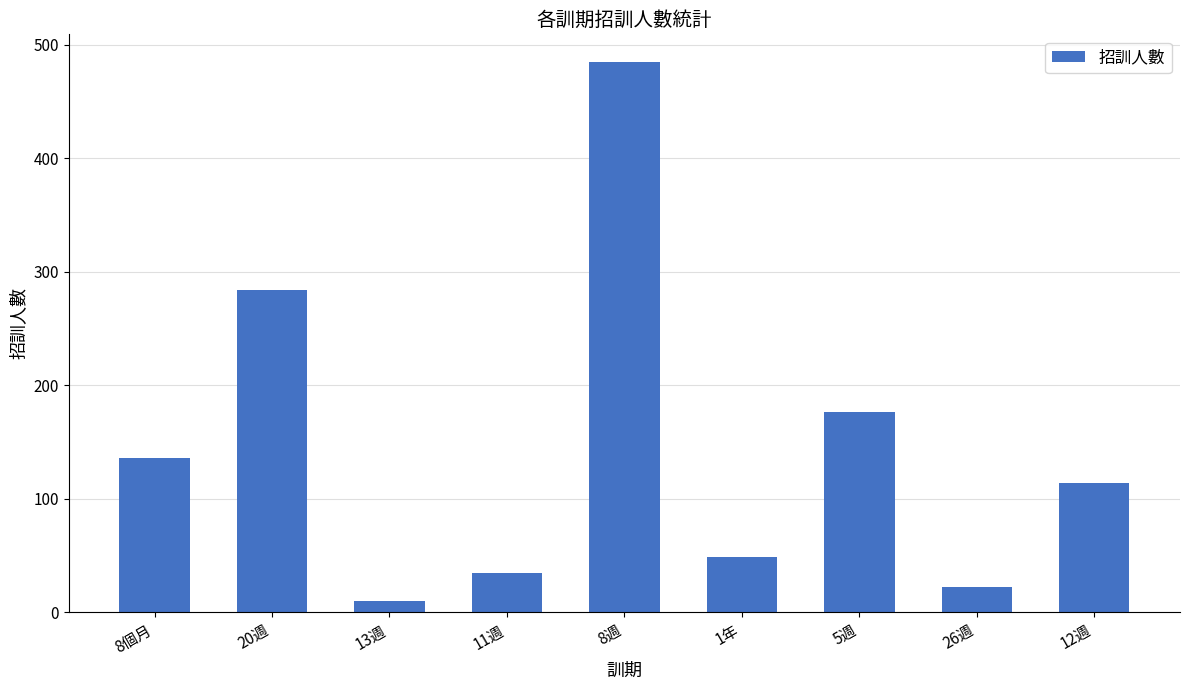

What is the change in value from 5週 to 12週?

-63